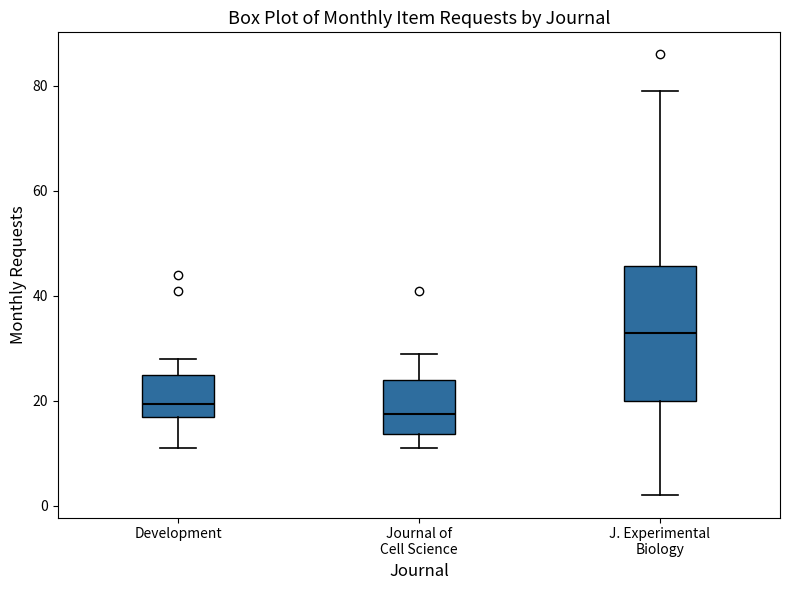

Reading left to right, read every box against the y-axis: the position of its median line, the range the box covers, and the ends of its whiskers. The values are not printed on the chart, so give them approximately, as read against the axis.

Development: median 20, box 18 to 26, whiskers 12 to 28
Journal of Cell Science: median 18, box 14 to 24, whiskers 12 to 30
J. Experimental Biology: median 34, box 20 to 46, whiskers 2 to 80